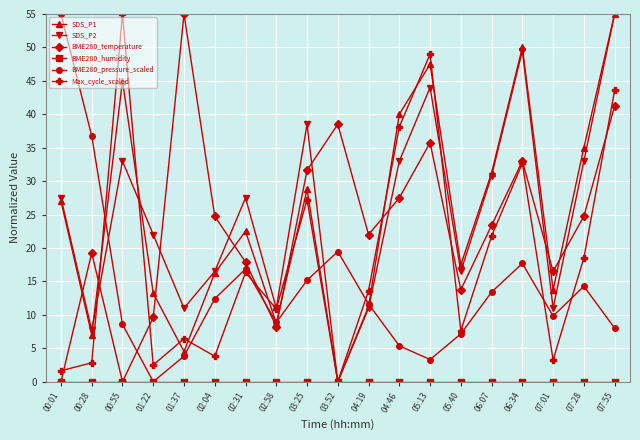

How many intersections are there between BME280_temperature and SDS_P2?

8